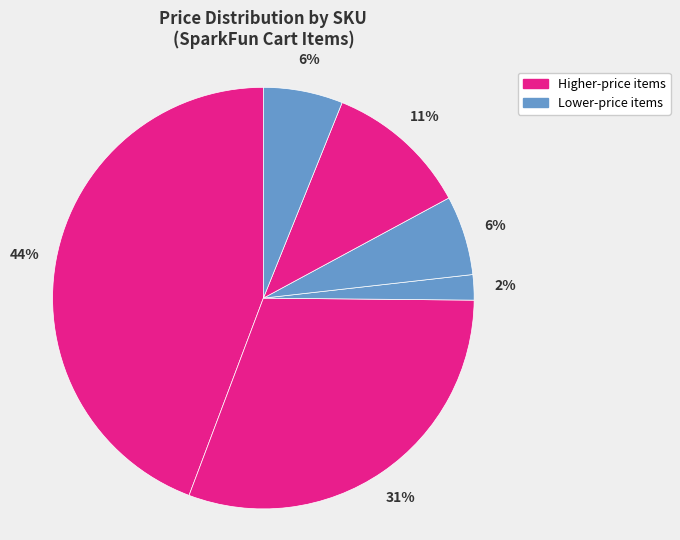

Count the number of slices in the pie.

6